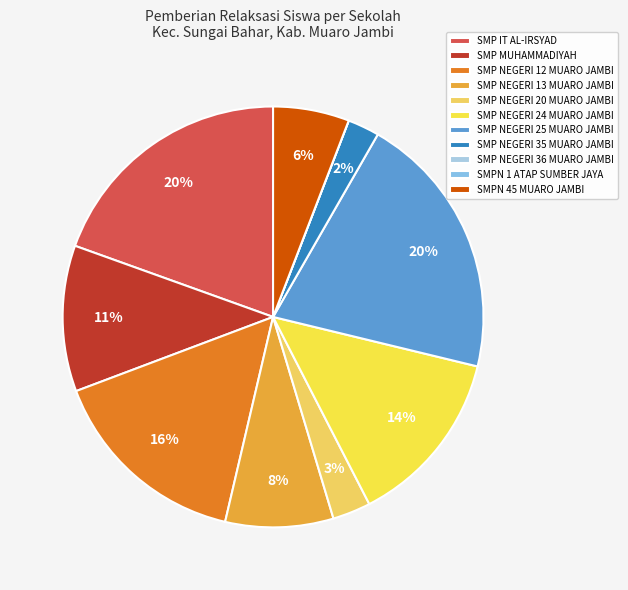

Rank the categories by value from lowest to highest.

SMP NEGERI 36 MUARO JAMBI, SMPN 1 ATAP SUMBER JAYA, SMP NEGERI 35 MUARO JAMBI, SMP NEGERI 20 MUARO JAMBI, SMPN 45 MUARO JAMBI, SMP NEGERI 13 MUARO JAMBI, SMP MUHAMMADIYAH, SMP NEGERI 24 MUARO JAMBI, SMP NEGERI 12 MUARO JAMBI, SMP IT AL-IRSYAD, SMP NEGERI 25 MUARO JAMBI